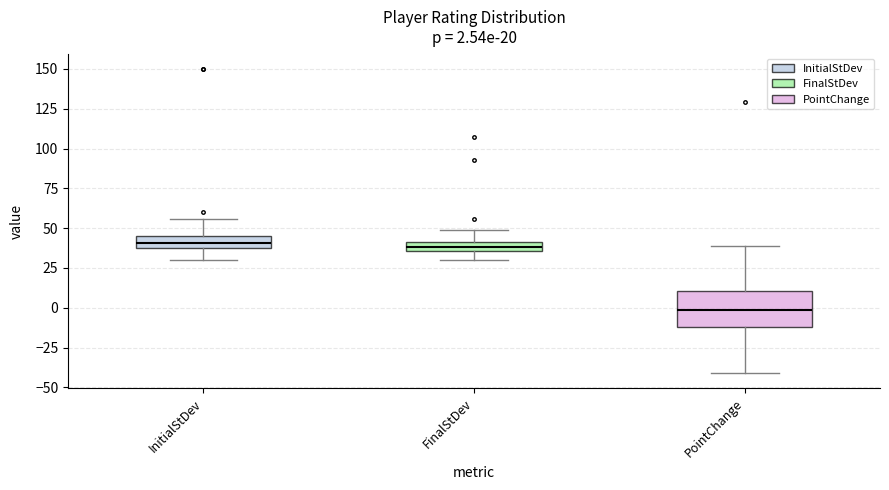

Which box's median line is the lowest?

PointChange